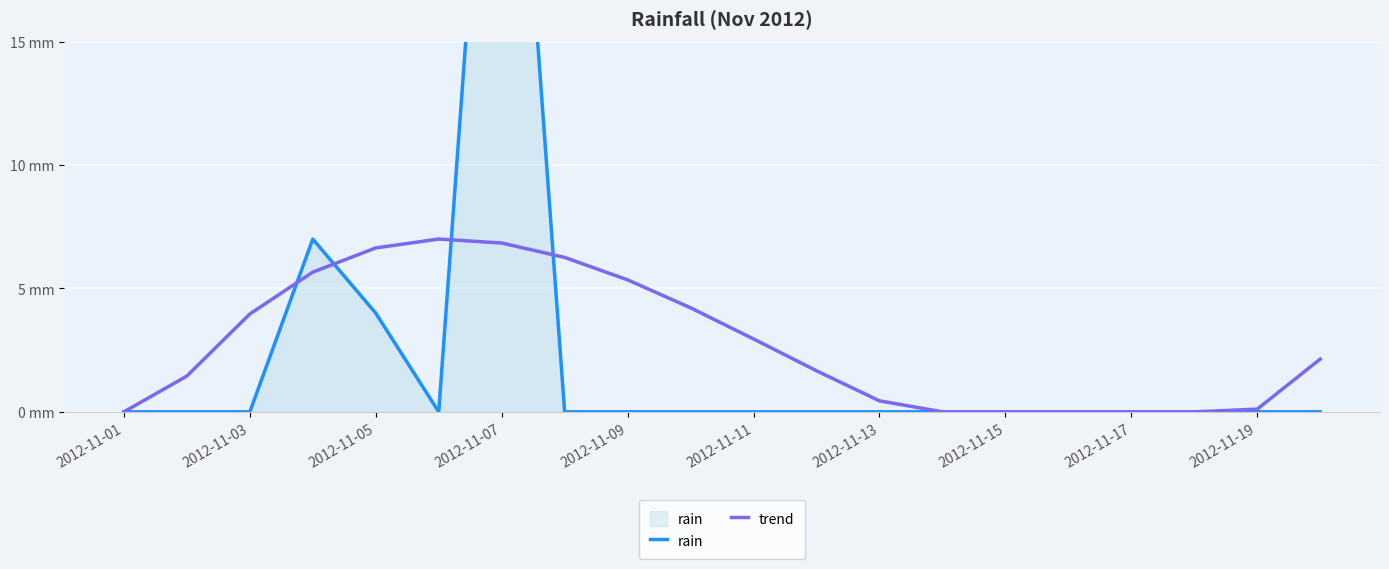

What is the maximum value shown in the chart?

35.0